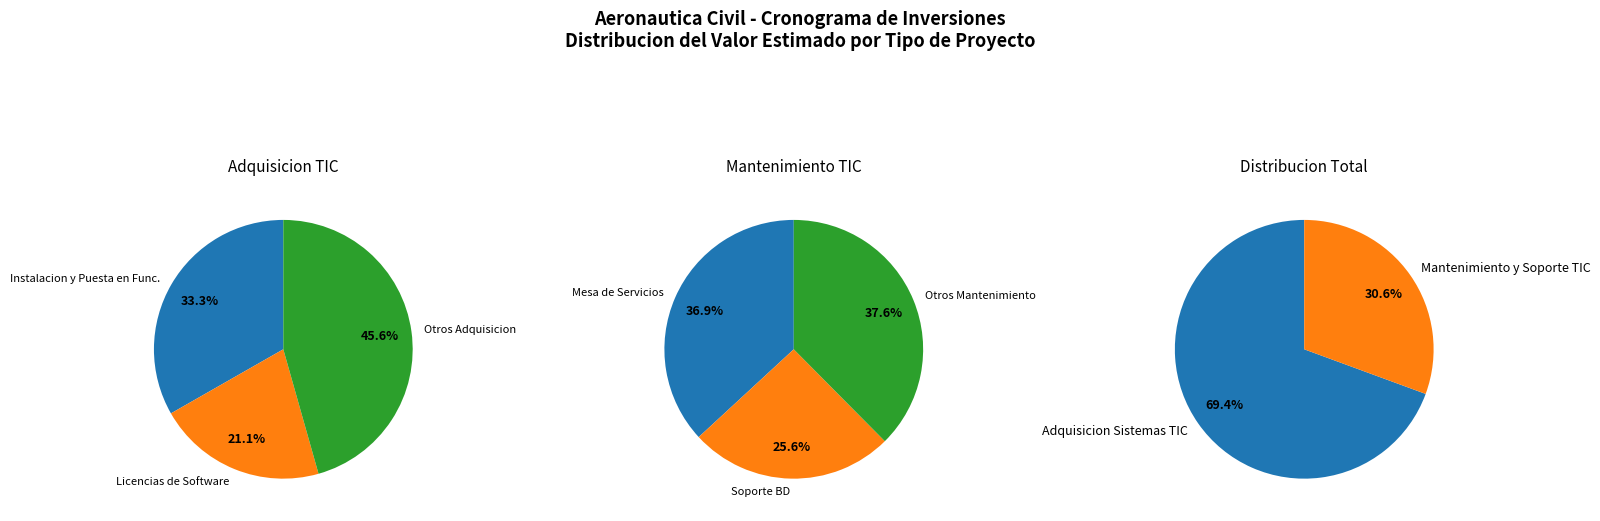

To the nearest percent, what is the difference between the largest and smallest slice percentages?

25%